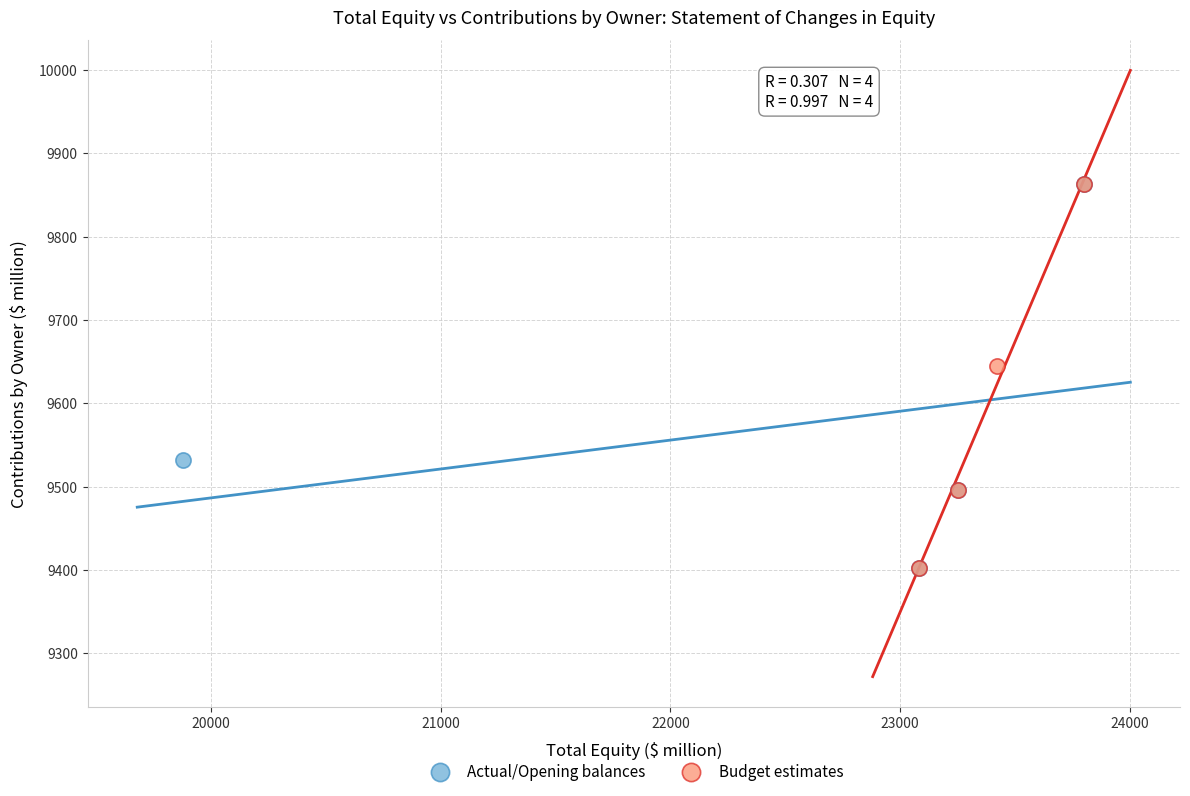

What are all the series names shown in the legend?

Actual/Opening balances, Budget estimates